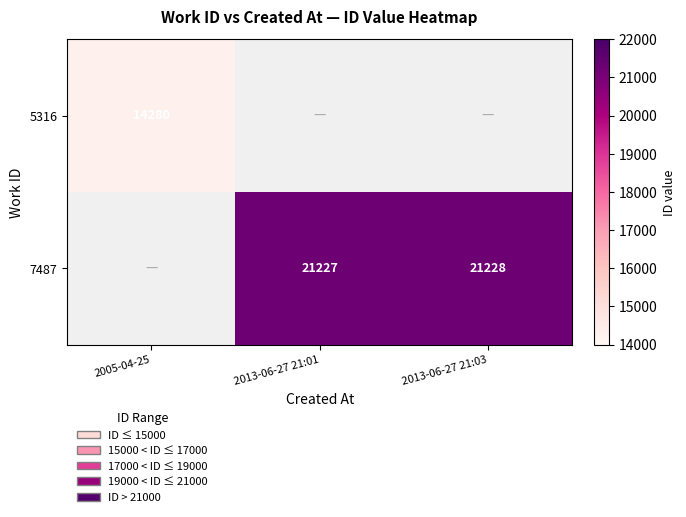

The value of 5316 at 2005-04-25 is 4637. True or false?

False